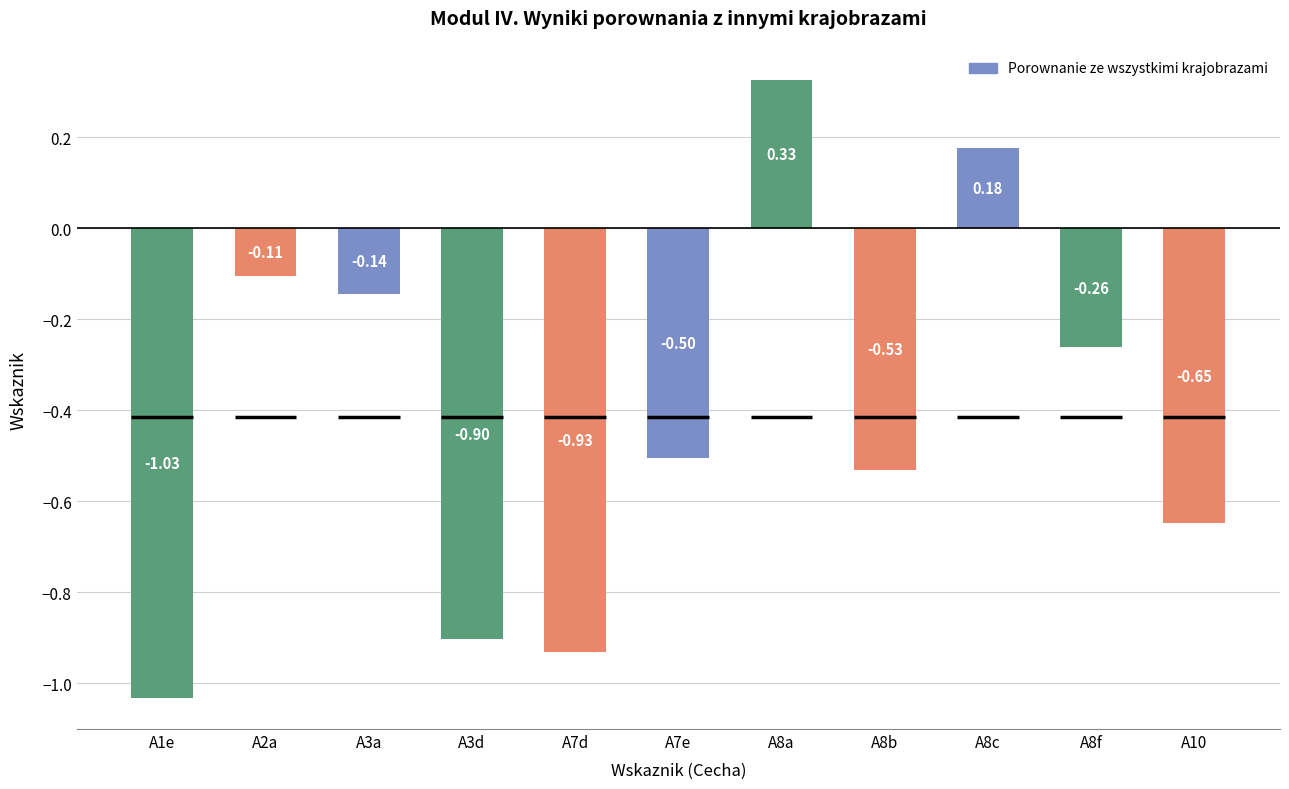

Reading left to right, what are all the values shown in this chart?

-1.0	-0.1	-0.1	-0.9	-0.9	-0.5	0.3	-0.5	0.2	-0.3	-0.6